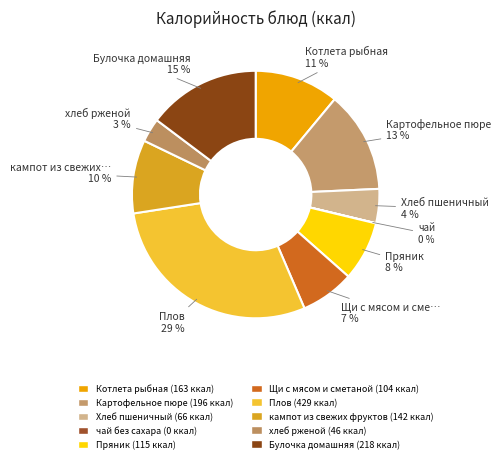

True or false: кампот из свежих фруктов accounts for 23% of the total.

False